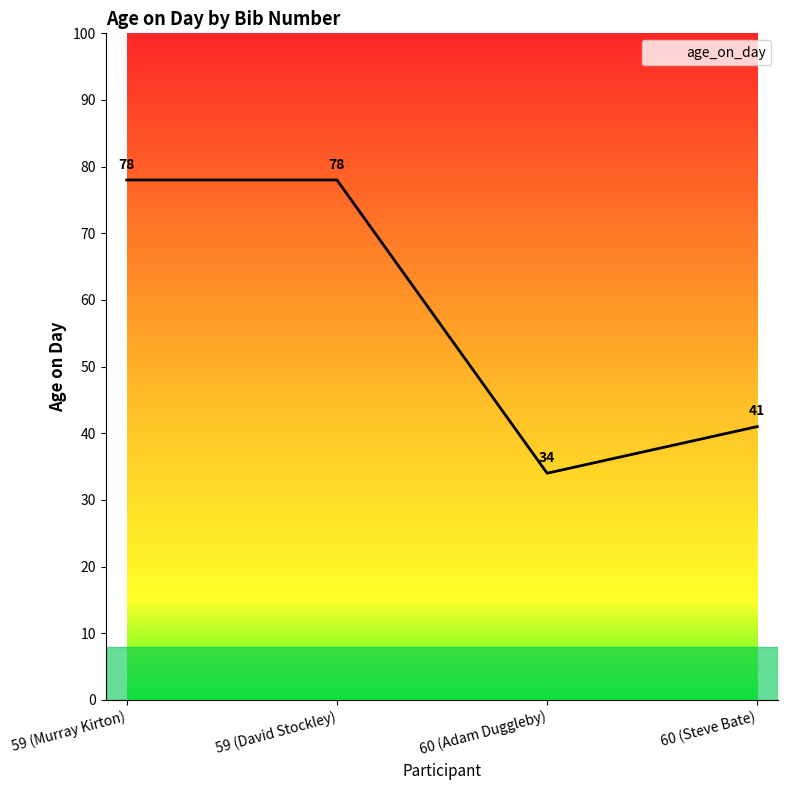

What is the difference between the values at 59 (Murray Kirton) and 60 (Steve Bate)?

37